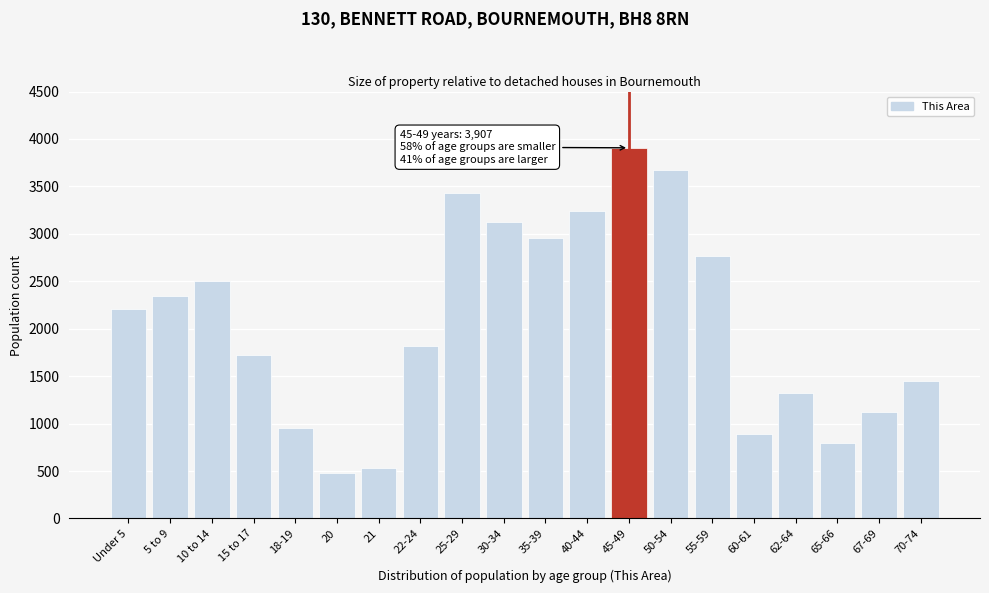

Reading left to right, list all the values displayed in this chart.

2206	2350	2506	1725	956	479	531	1813	3435	3121	2957	3243	3907	3678	2768	895	1321	797	1123	1453